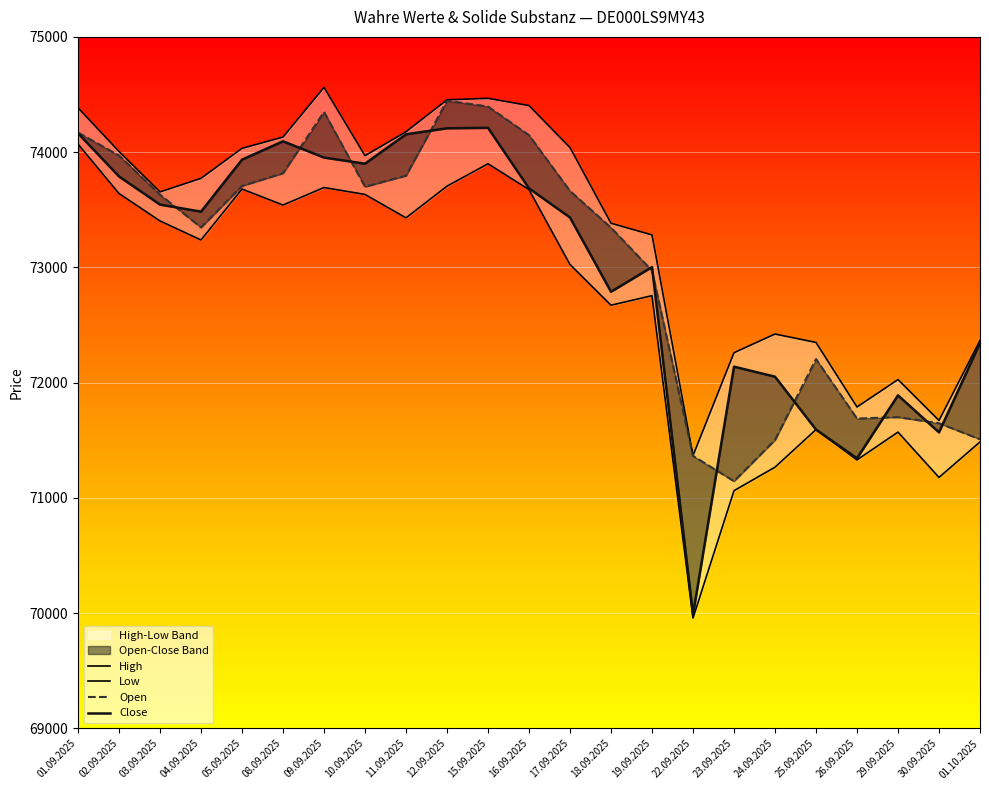

Reading left to right, what are all the values shown in this chart?

High: 01.09.2025=74385	02.09.2025=74006	03.09.2025=73655	04.09.2025=73773	05.09.2025=74033	08.09.2025=74131	09.09.2025=74562	10.09.2025=73969	11.09.2025=74177	12.09.2025=74454	15.09.2025=74467	16.09.2025=74404	17.09.2025=74040	18.09.2025=73383	19.09.2025=73282	22.09.2025=71367	23.09.2025=72260	24.09.2025=72422	25.09.2025=72349	26.09.2025=71789	29.09.2025=72027	30.09.2025=71672	01.10.2025=72366
Low: 01.09.2025=74070	02.09.2025=73641	03.09.2025=73403	04.09.2025=73238	05.09.2025=73680	08.09.2025=73541	09.09.2025=73693	10.09.2025=73633	11.09.2025=73430	12.09.2025=73705	15.09.2025=73899	16.09.2025=73675	17.09.2025=73025	18.09.2025=72672	19.09.2025=72755	22.09.2025=69958	23.09.2025=71063	24.09.2025=71267	25.09.2025=71593	26.09.2025=71330	29.09.2025=71571	30.09.2025=71178	01.10.2025=71486
Open: 01.09.2025=74170	02.09.2025=73971	03.09.2025=73631	04.09.2025=73347	05.09.2025=73707	08.09.2025=73817	09.09.2025=74349	10.09.2025=73700	11.09.2025=73796	12.09.2025=74446	15.09.2025=74396	16.09.2025=74147	17.09.2025=73663	18.09.2025=73345	19.09.2025=72972	22.09.2025=71365	23.09.2025=71145	24.09.2025=71503	25.09.2025=72205	26.09.2025=71689	29.09.2025=71701	30.09.2025=71648	01.10.2025=71509
Close: 01.09.2025=74164	02.09.2025=73789	03.09.2025=73545	04.09.2025=73484	05.09.2025=73935	08.09.2025=74094	09.09.2025=73953	10.09.2025=73900	11.09.2025=74155	12.09.2025=74207	15.09.2025=74211	16.09.2025=73686	17.09.2025=73433	18.09.2025=72789	19.09.2025=73003	22.09.2025=69988	23.09.2025=72139	24.09.2025=72052	25.09.2025=71593	26.09.2025=71344	29.09.2025=71890	30.09.2025=71569	01.10.2025=72344